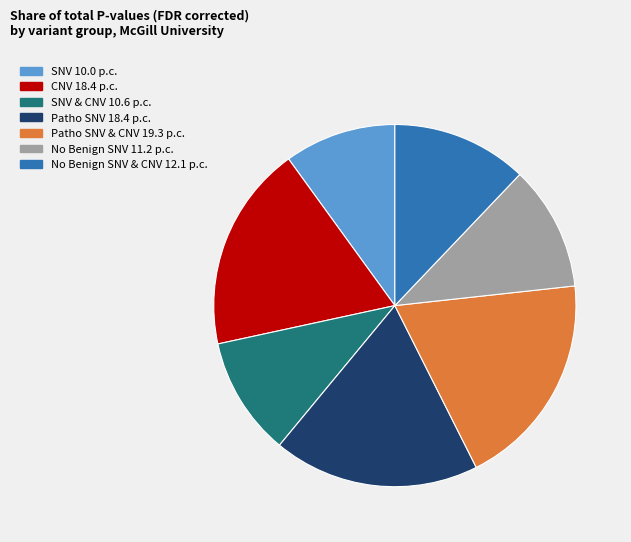

Does any single category account for the majority?

No